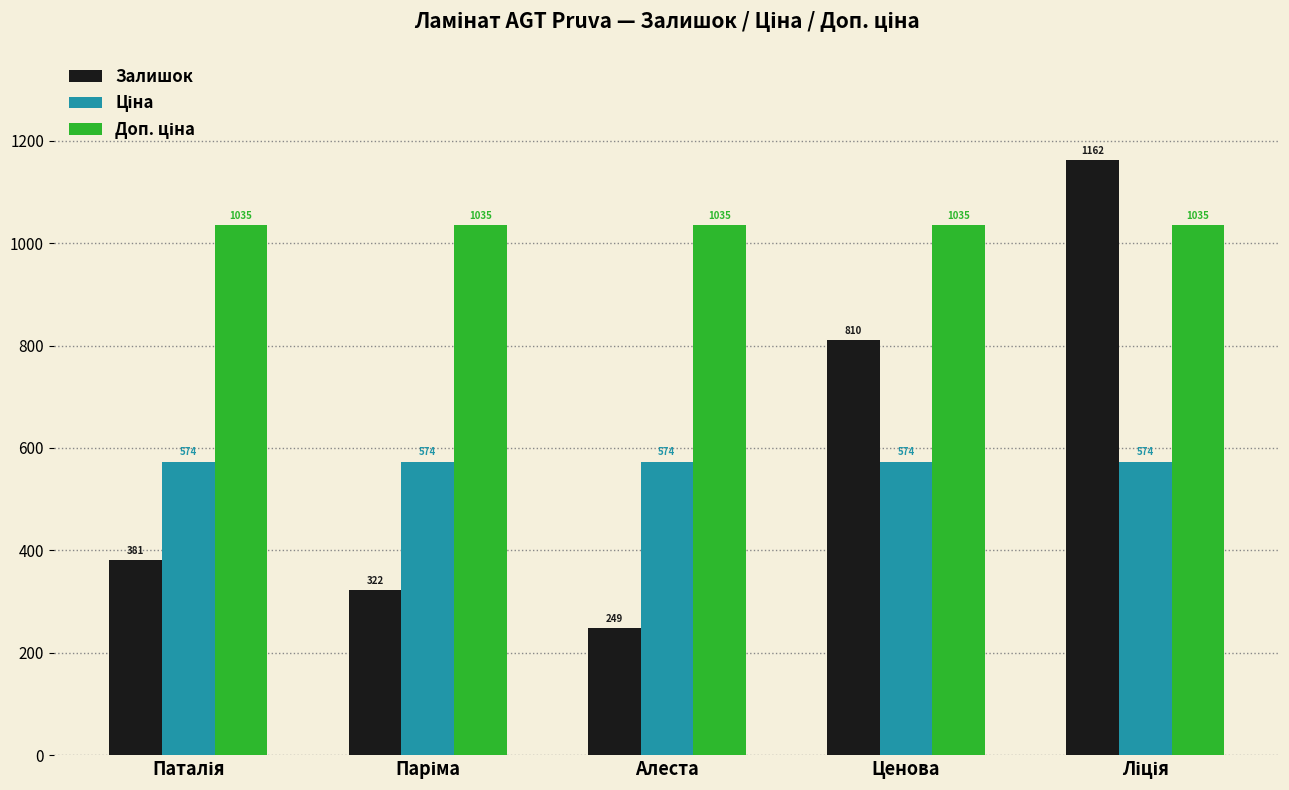

Which series has the largest range (max minus min)?

Залишок